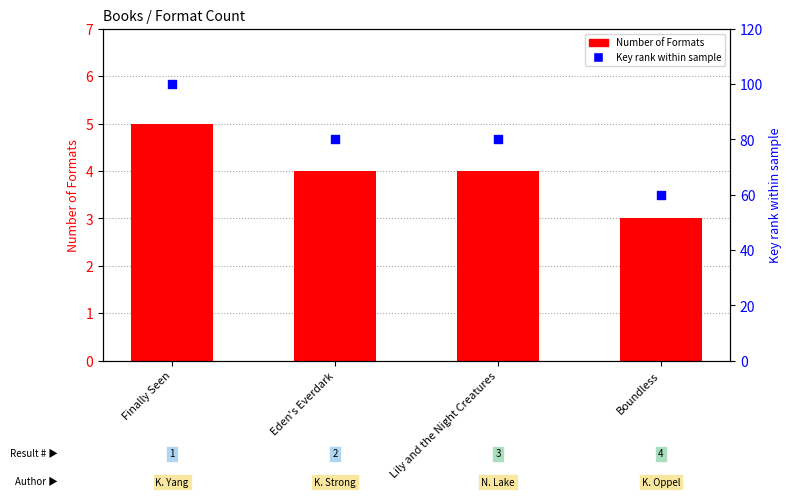

Which series has the widest spread of Y values?

Key rank within sample